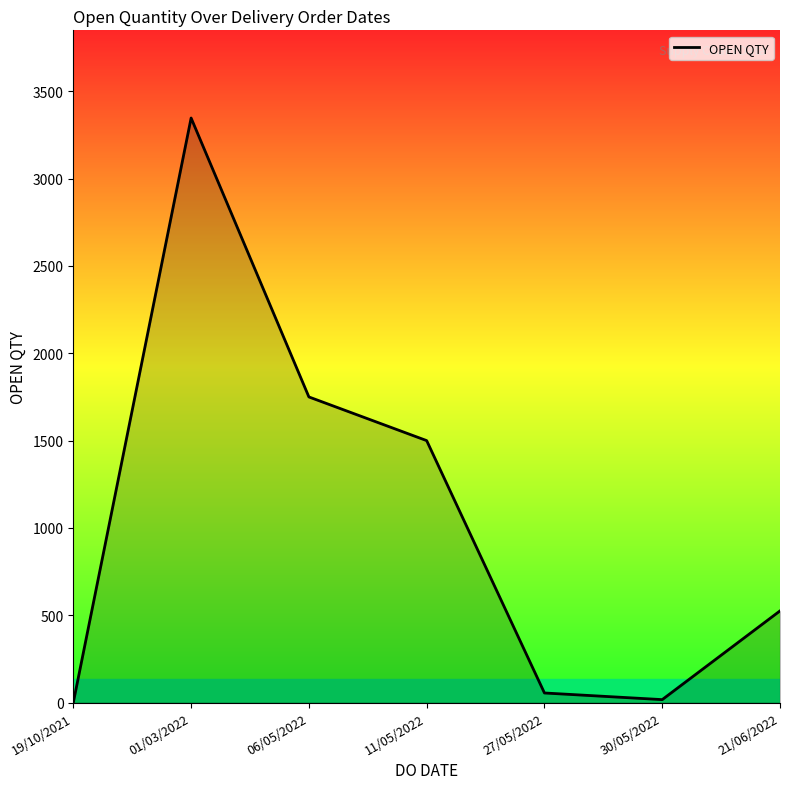

At which category does the data reach its first local peak?

01/03/2022